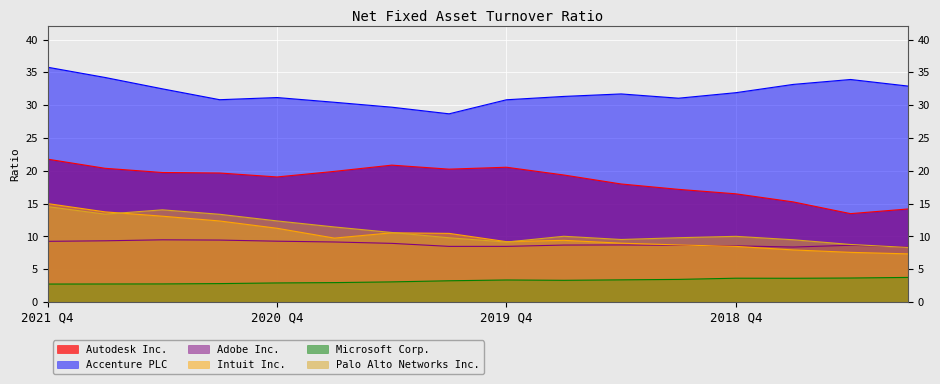

Where does the Palo Alto Networks Inc. series first go above 10?

2021 Q4